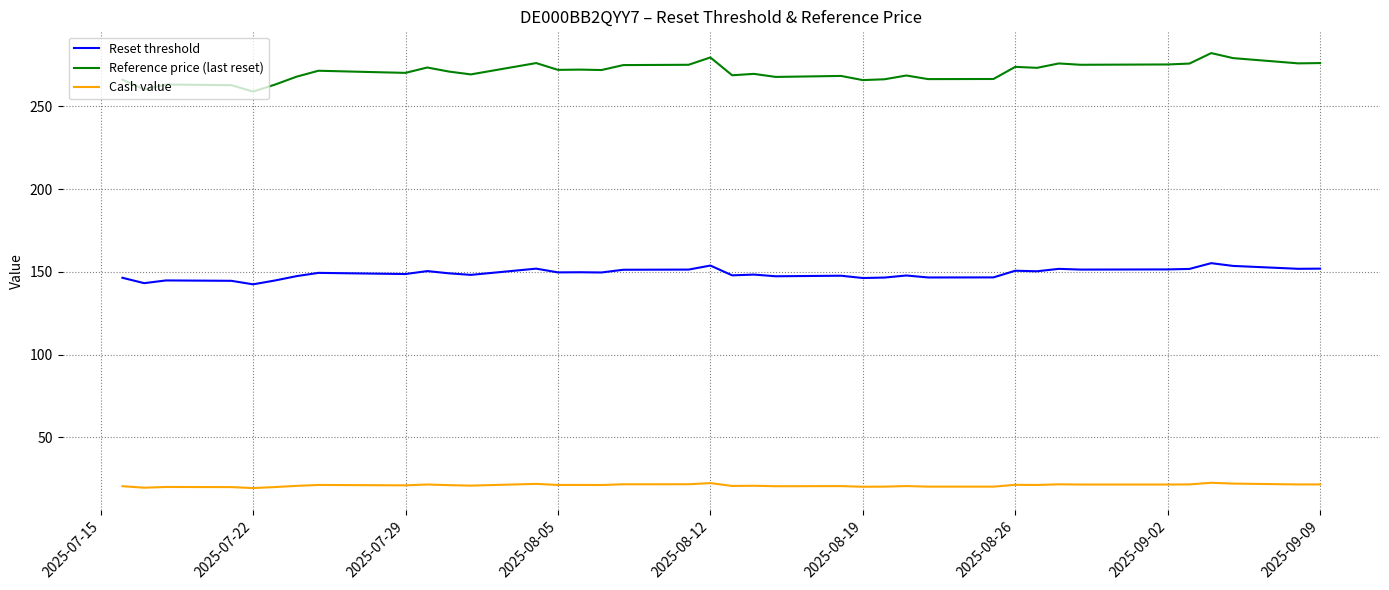

True or false: Reset threshold and Cash value intersect in this chart.

False